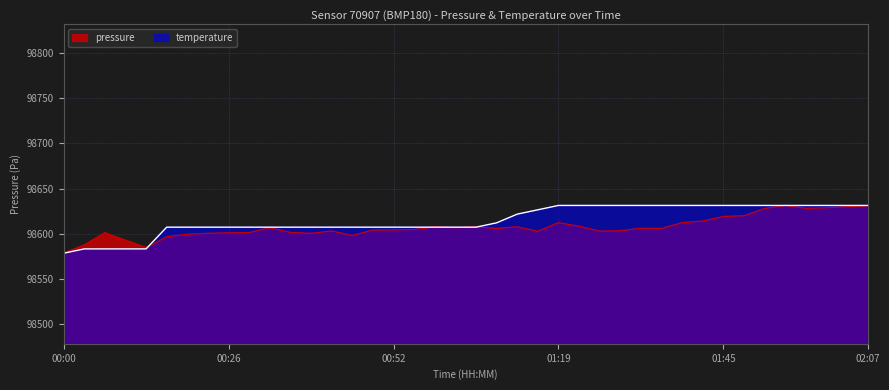

How many times do pressure and temperature cross each other?

7